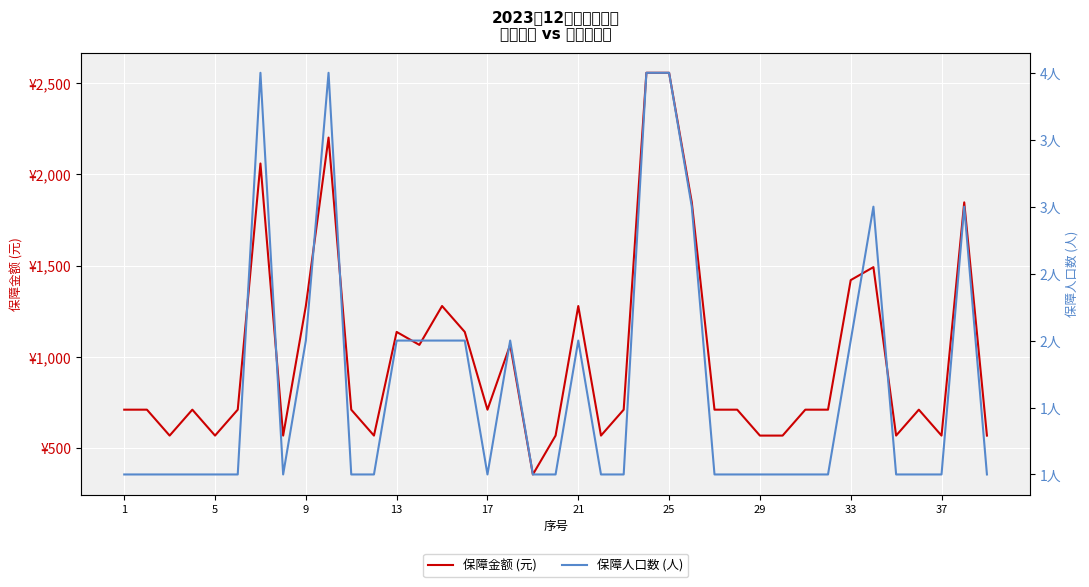

What is the maximum value shown in the chart?

2556